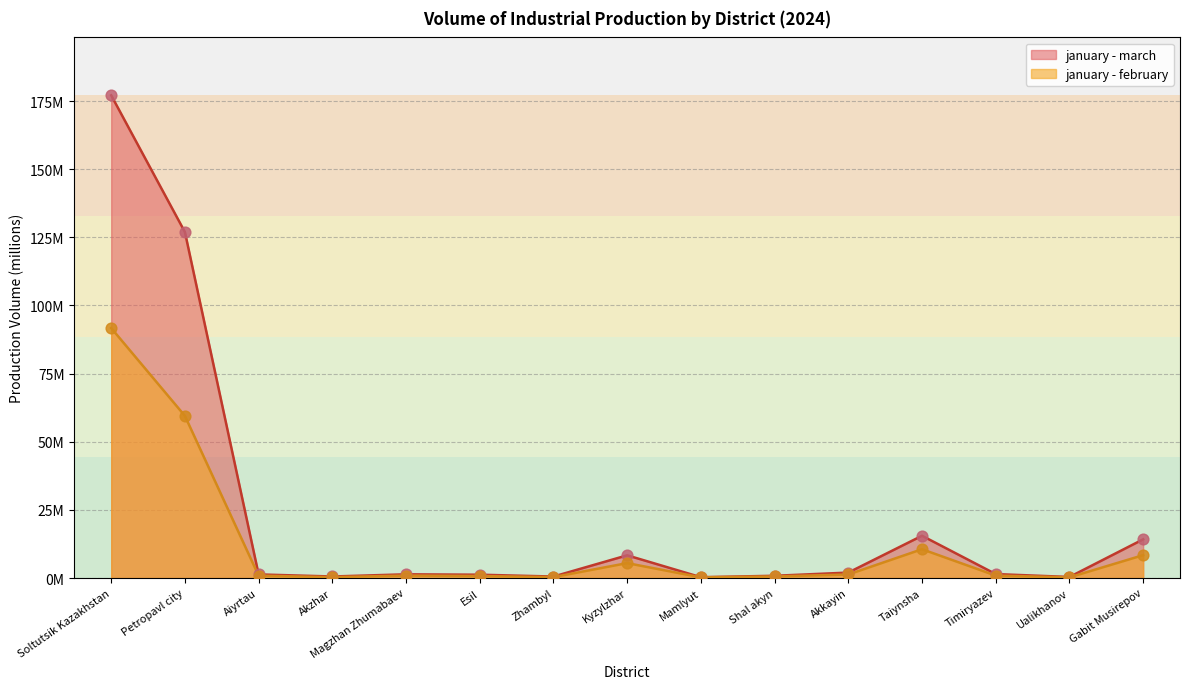

Which series contains the lowest Y value?

january - february